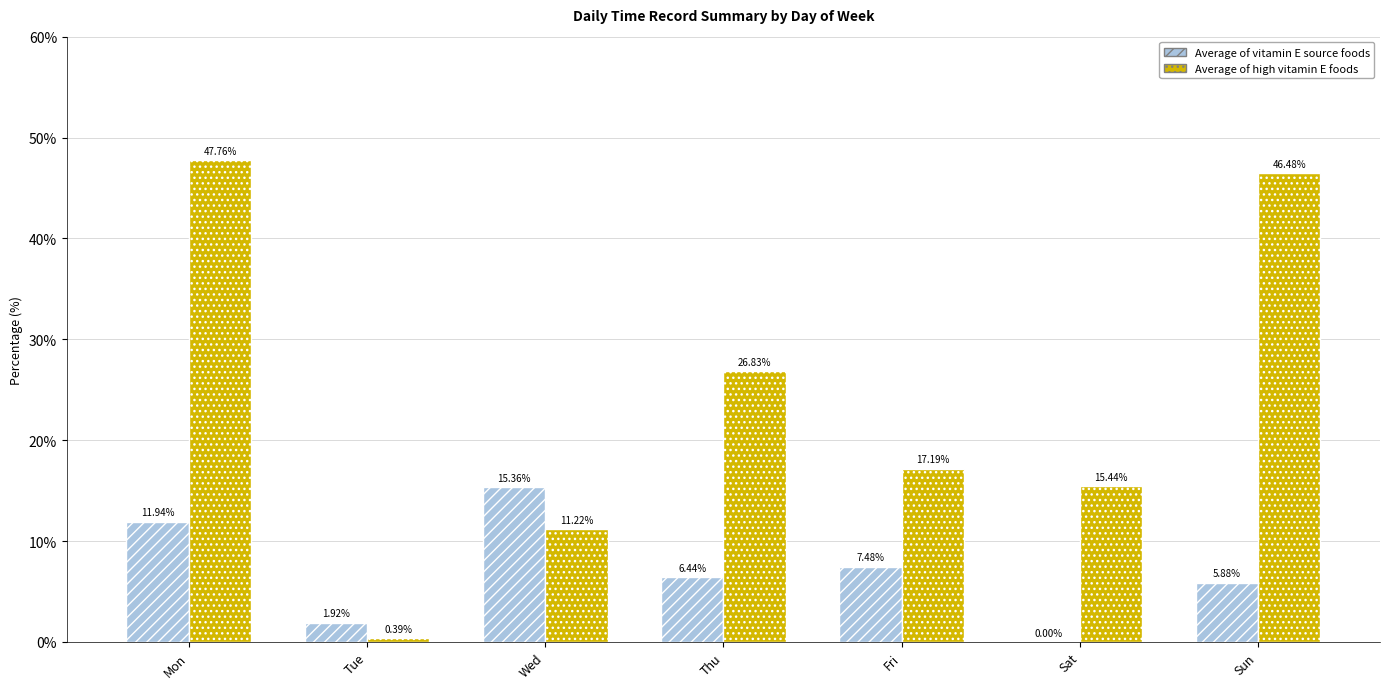

Which series has the largest range (max minus min)?

Average of high vitamin E foods